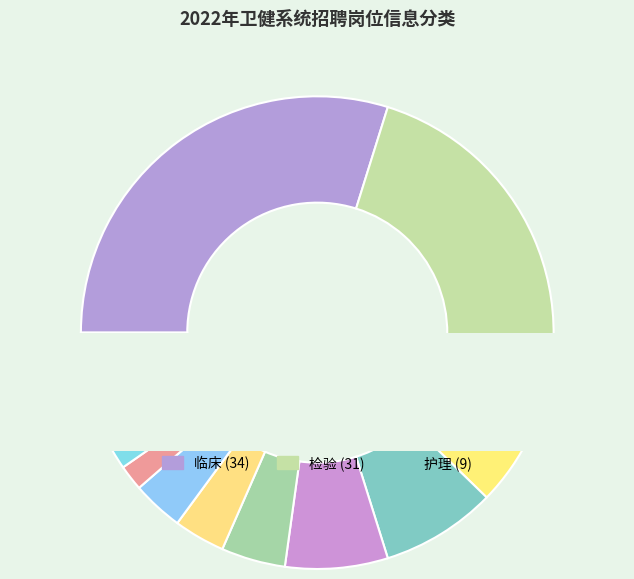

To the nearest percent, what is the difference between the 临床、中医 and 医技 slice percentages?

6%